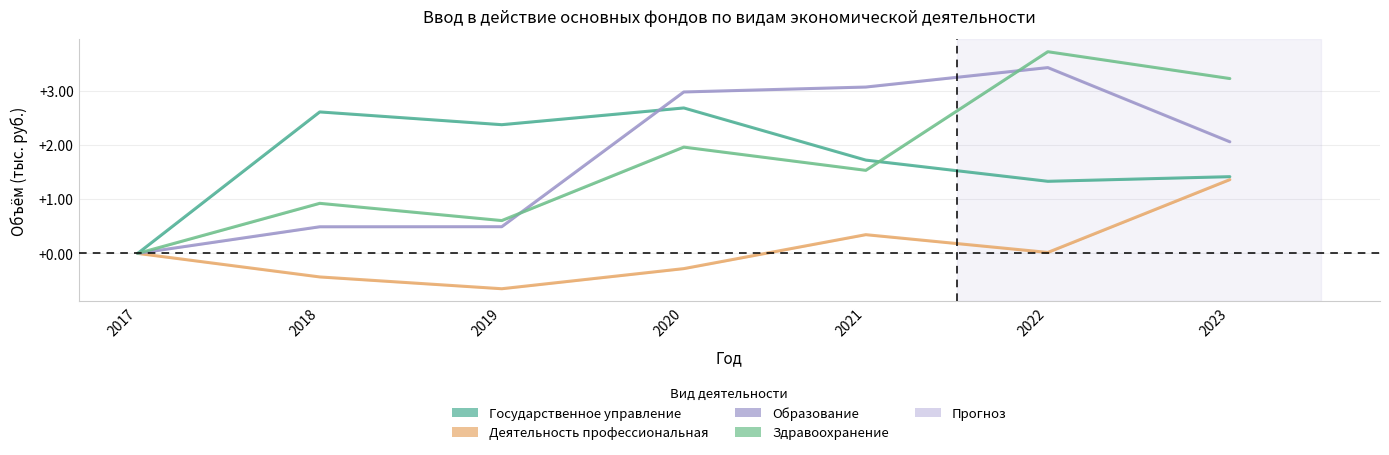

How many data points in Образование are less than 2?

3